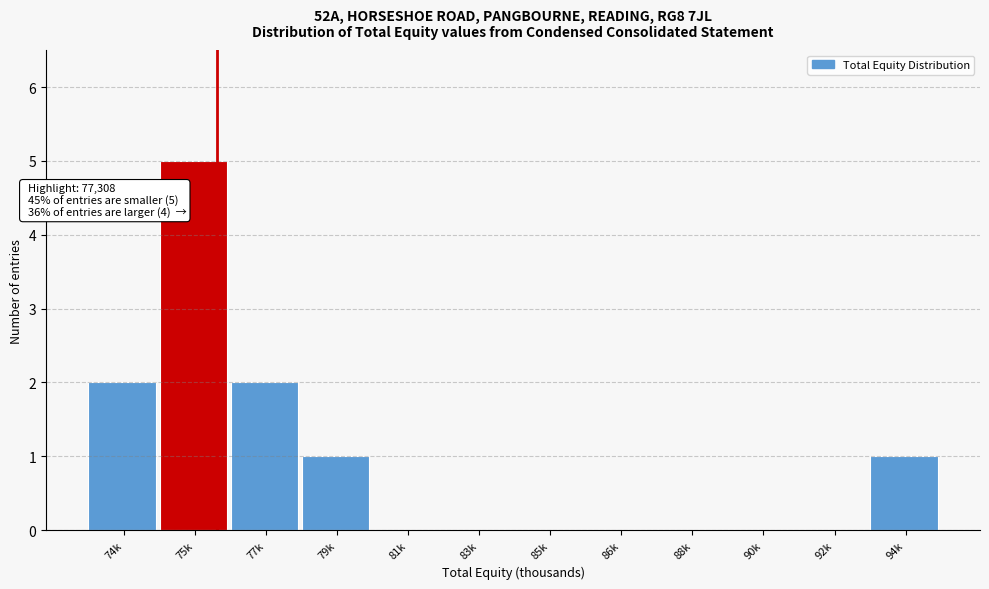

Reading left to right, transcribe all the data shown in this chart.

74k=2	75k=5	77k=2	79k=1	81k=0	83k=0	85k=0	86k=0	88k=0	90k=0	92k=0	94k=1